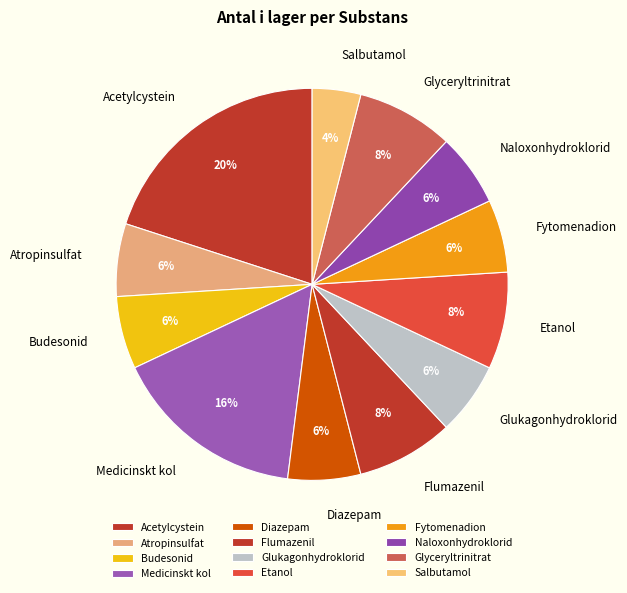

To the nearest percent, what percentage of the pie is Flumazenil?

8%